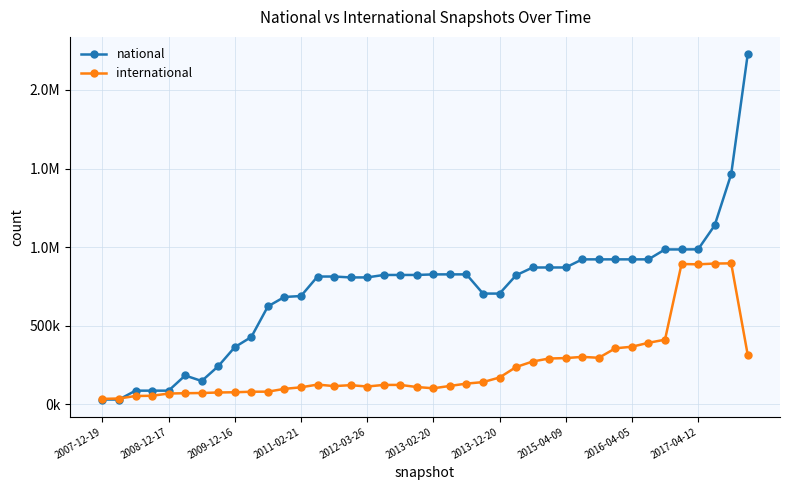

What are all the series names shown in the legend?

national, international